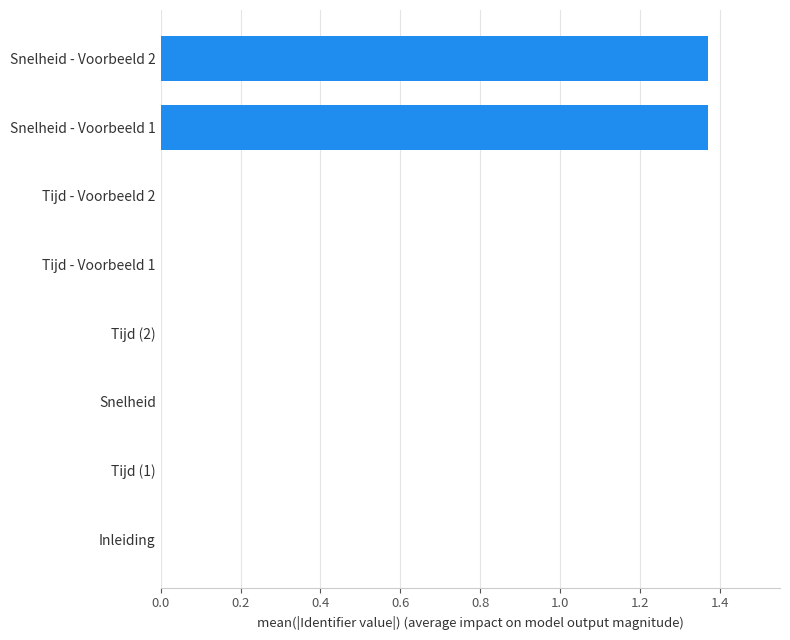

Is it true that the value at Inleiding is 0.0?

True